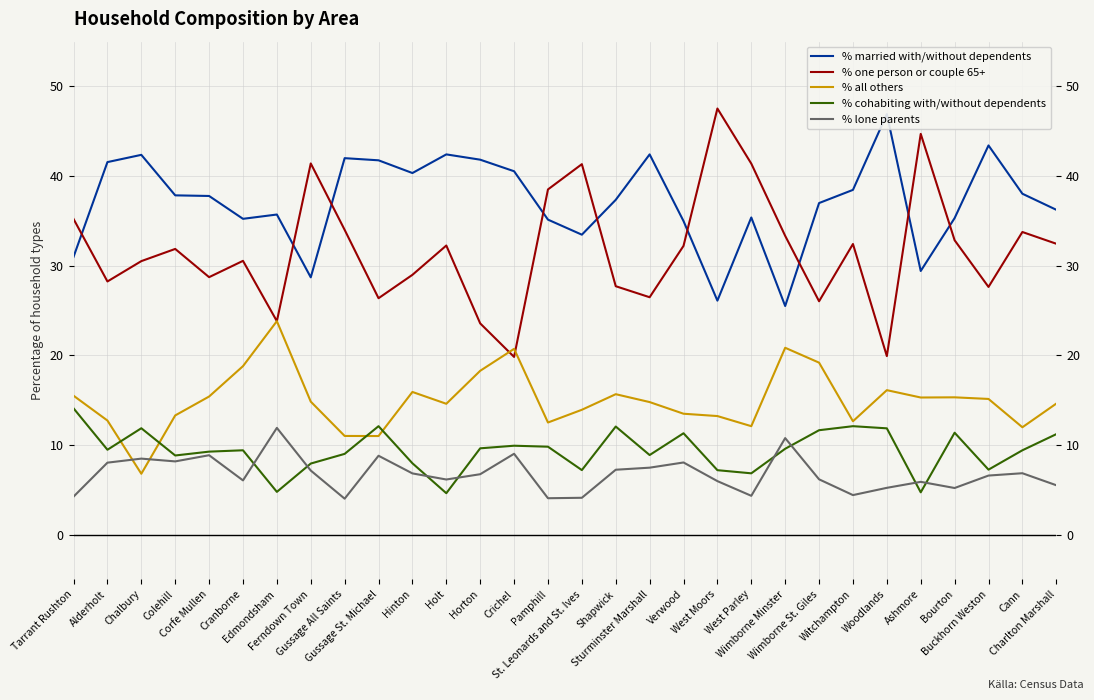

Reading right to left, extract all data points from this chart.

% married with/without dependents: 36.2	38.0	43.4	35.3	29.4	46.9	38.5	37.0	25.5	35.4	26.1	35.0	42.4	37.4	33.5	35.1	40.5	41.8	42.4	40.3	41.8	42.0	28.7	35.7	35.2	37.8	37.9	42.4	41.6	31.0
% one person or couple 65+: 32.5	33.8	27.6	32.8	44.7	19.9	32.4	26.0	33.3	41.4	47.5	32.2	26.5	27.7	41.3	38.5	19.8	23.6	32.2	29.0	26.4	34.0	41.4	23.8	30.5	28.7	31.9	30.5	28.2	35.2
% all others: 14.6	12.0	15.1	15.3	15.3	16.1	12.6	19.2	20.8	12.1	13.2	13.5	14.8	15.7	13.9	12.5	20.7	18.3	14.6	15.9	11.0	11.0	14.8	23.8	18.8	15.4	13.3	6.8	12.7	15.5
% cohabiting with/without dependents: 11.2	9.4	7.2	11.4	4.7	11.8	12.1	11.6	9.6	6.8	7.2	11.3	8.9	12.1	7.2	9.8	9.9	9.6	4.6	8.0	12.1	9.0	7.9	4.8	9.4	9.2	8.8	11.9	9.5	14.1
% lone parents: 5.5	6.8	6.6	5.2	5.9	5.2	4.4	6.2	10.8	4.3	6.0	8.0	7.5	7.2	4.1	4.0	9.0	6.7	6.1	6.8	8.8	4.0	7.1	11.9	6.0	8.8	8.2	8.5	8.0	4.2